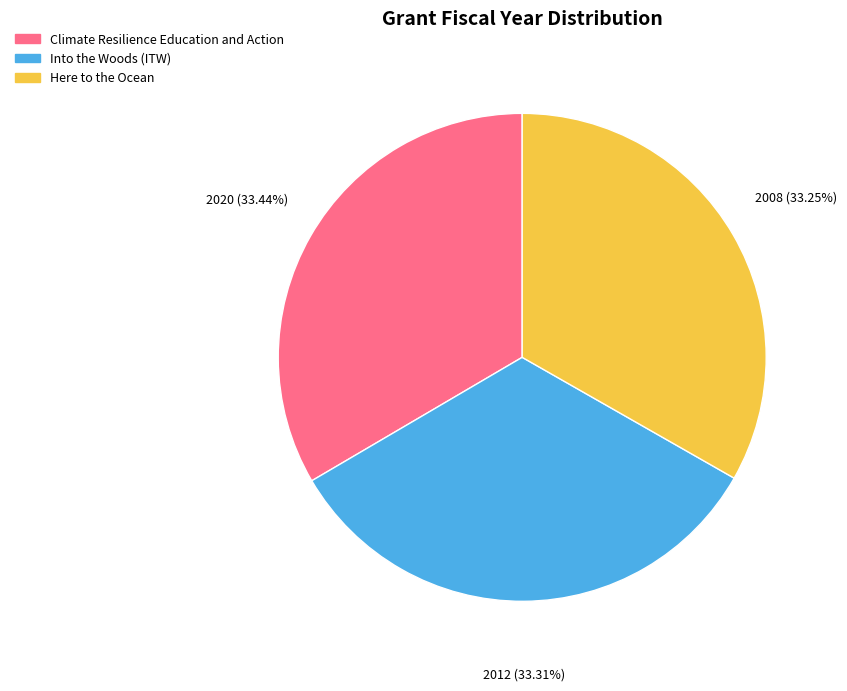

How many slices are in this pie chart?

3